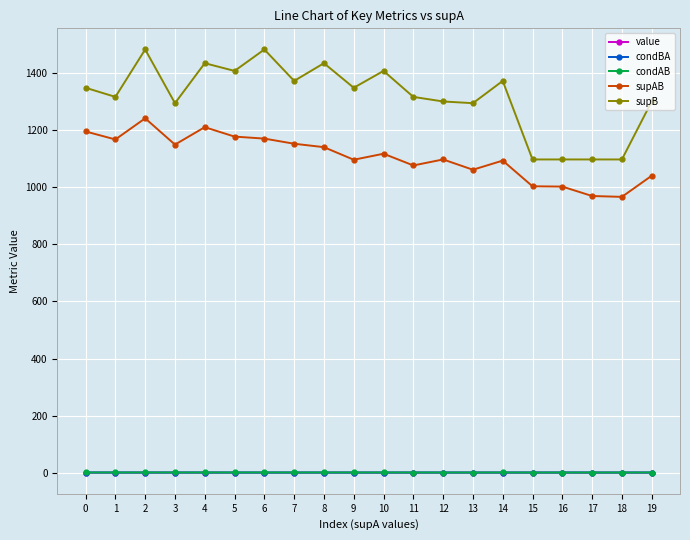

What is the greatest value displayed?

1482.0